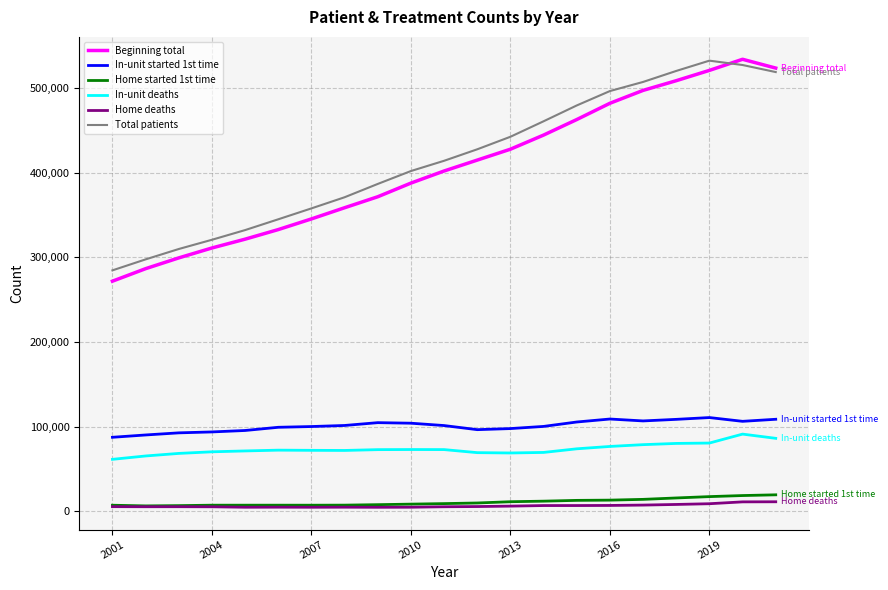

What is the maximum value for In-unit started 1st time?

110836